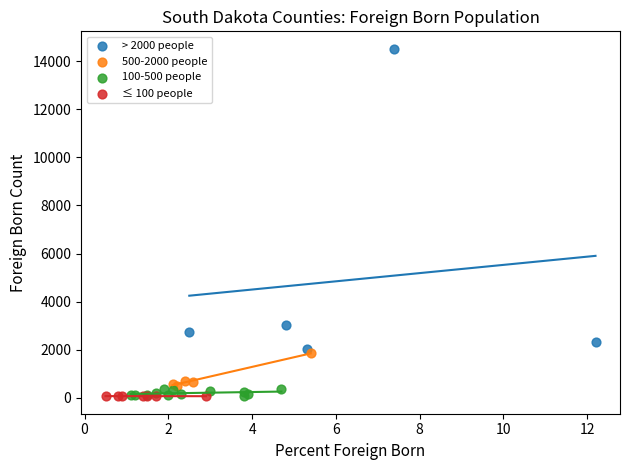

Which series contains the highest Y value?

> 2000 people